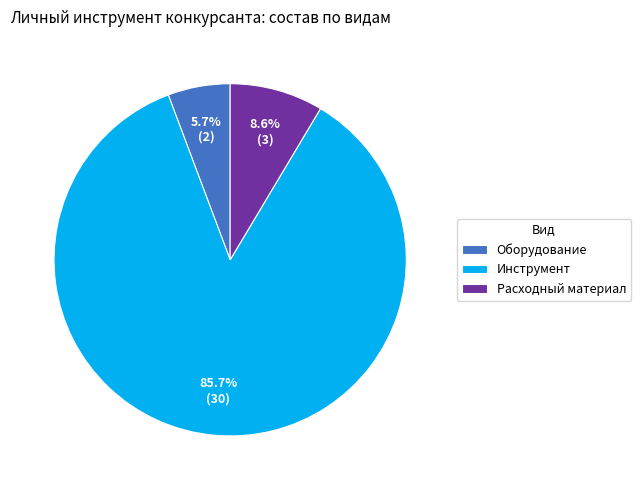

To the nearest percent, what percentage of the pie is Оборудование?

6%